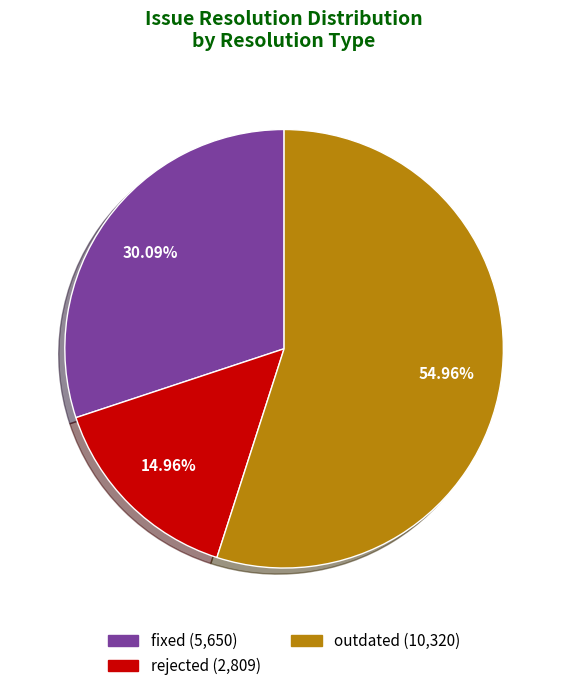

How many slices are in this pie chart?

3